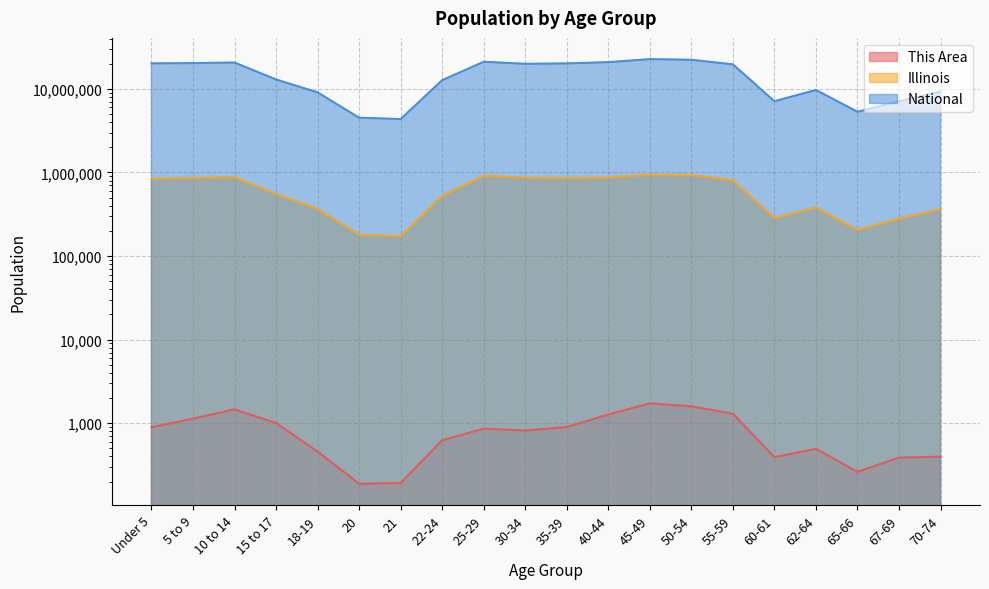

What is the label of the 1st point from the left?

Under 5